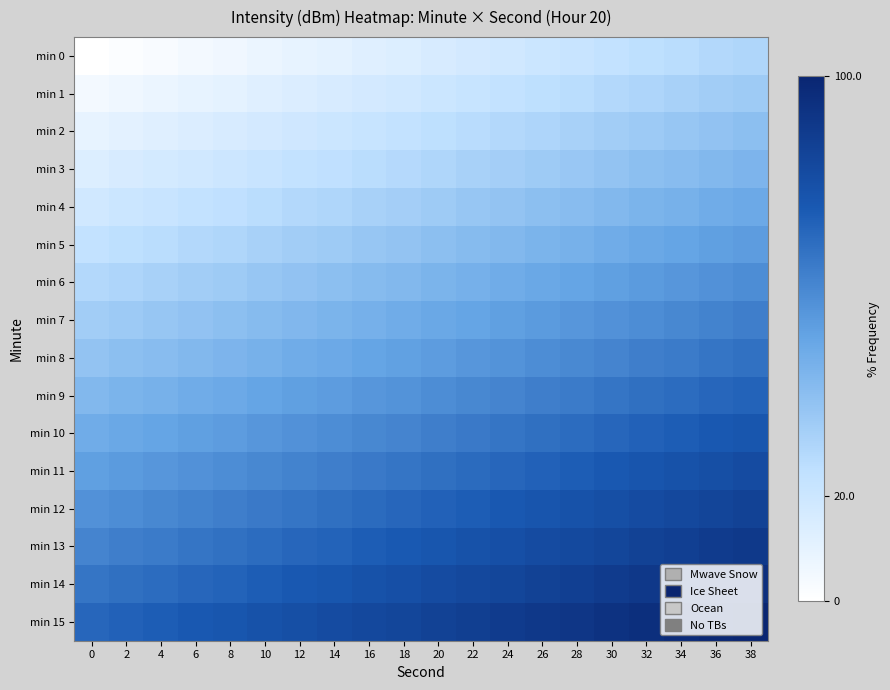

At how many categories does at least one series exceed 57?

20